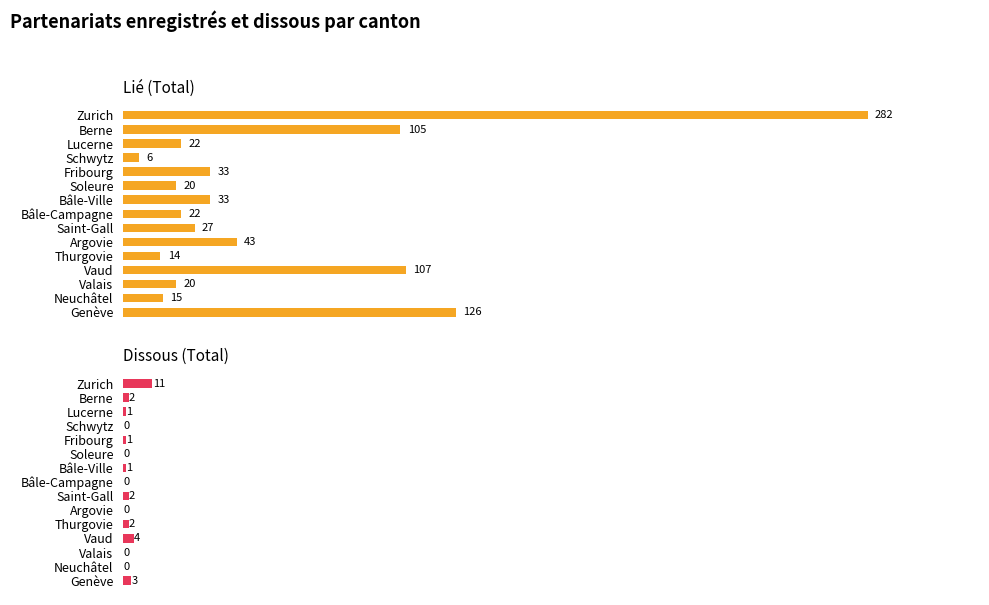

How many bars are there in total?

30